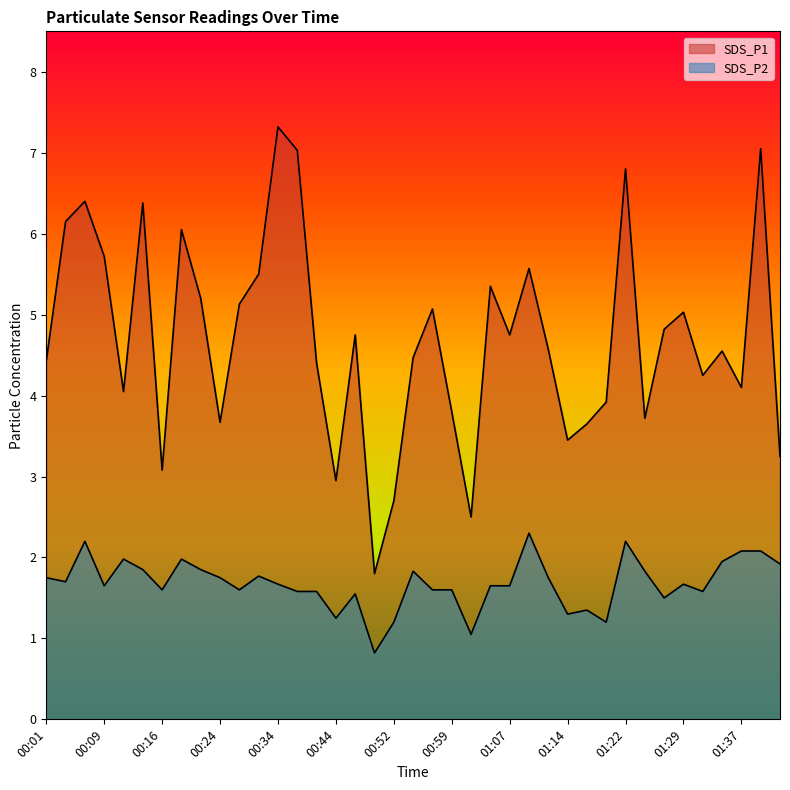

What is the lowest value of the SDS_P2 series?

0.8